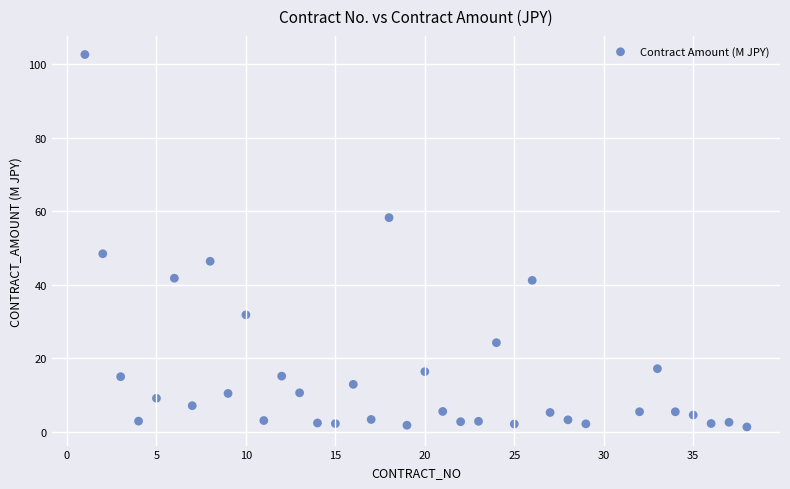

What is the range of Y values (max minus min)?

101.2